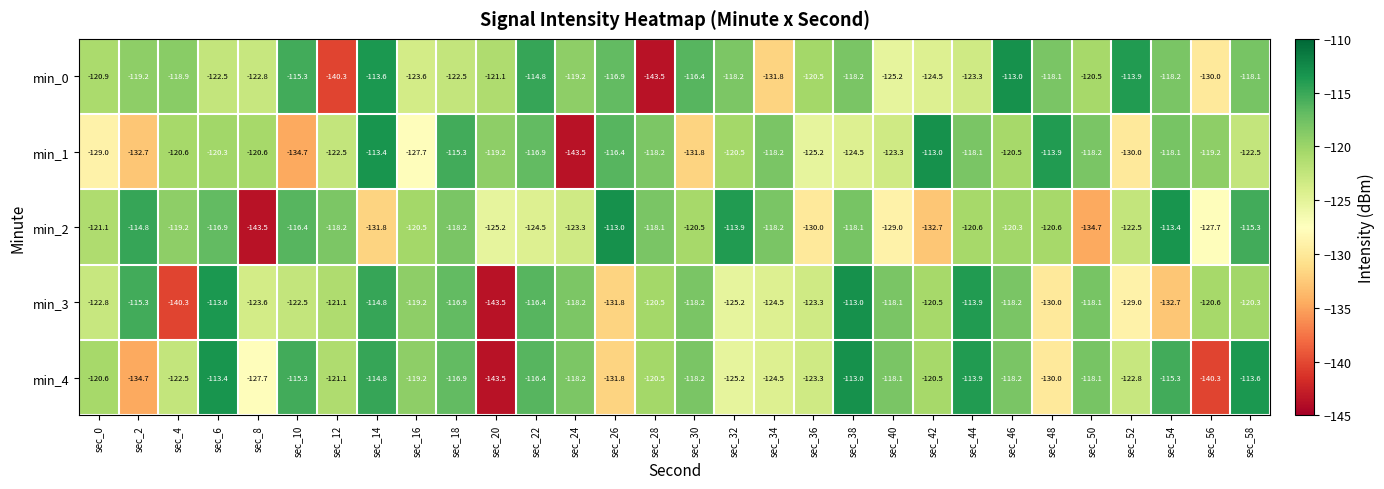

Where is min_4 nearest to the value -128?

sec_8